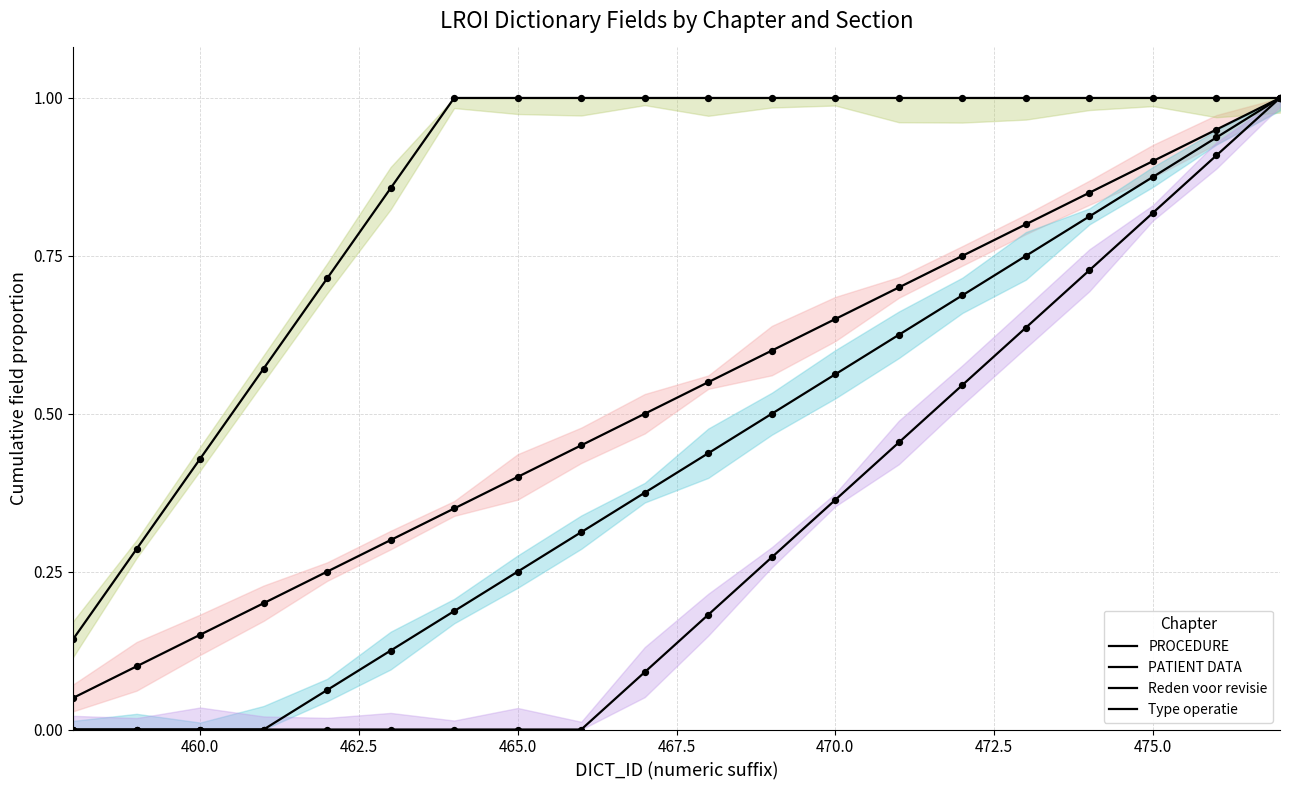

Which series has the largest total across all categories?

PATIENT DATA